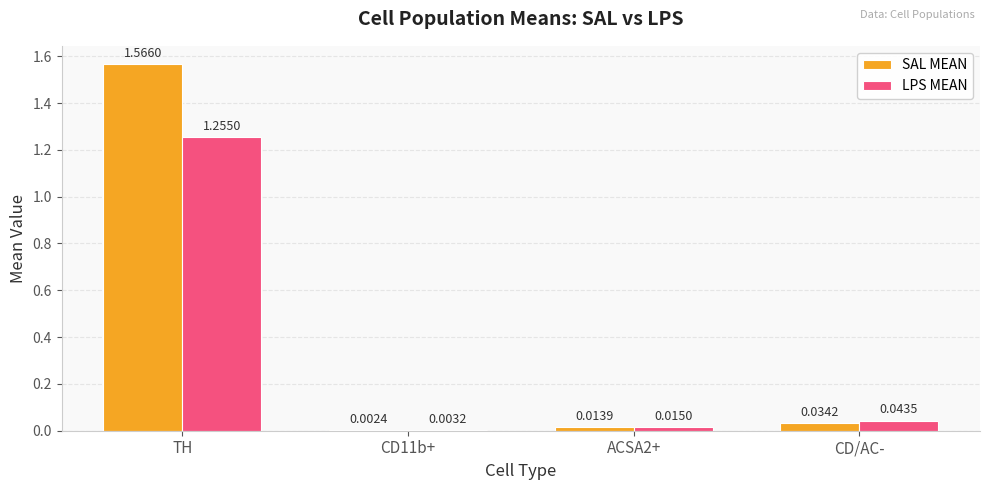

Between TH and CD/AC-, which series saw the biggest shift?

SAL MEAN